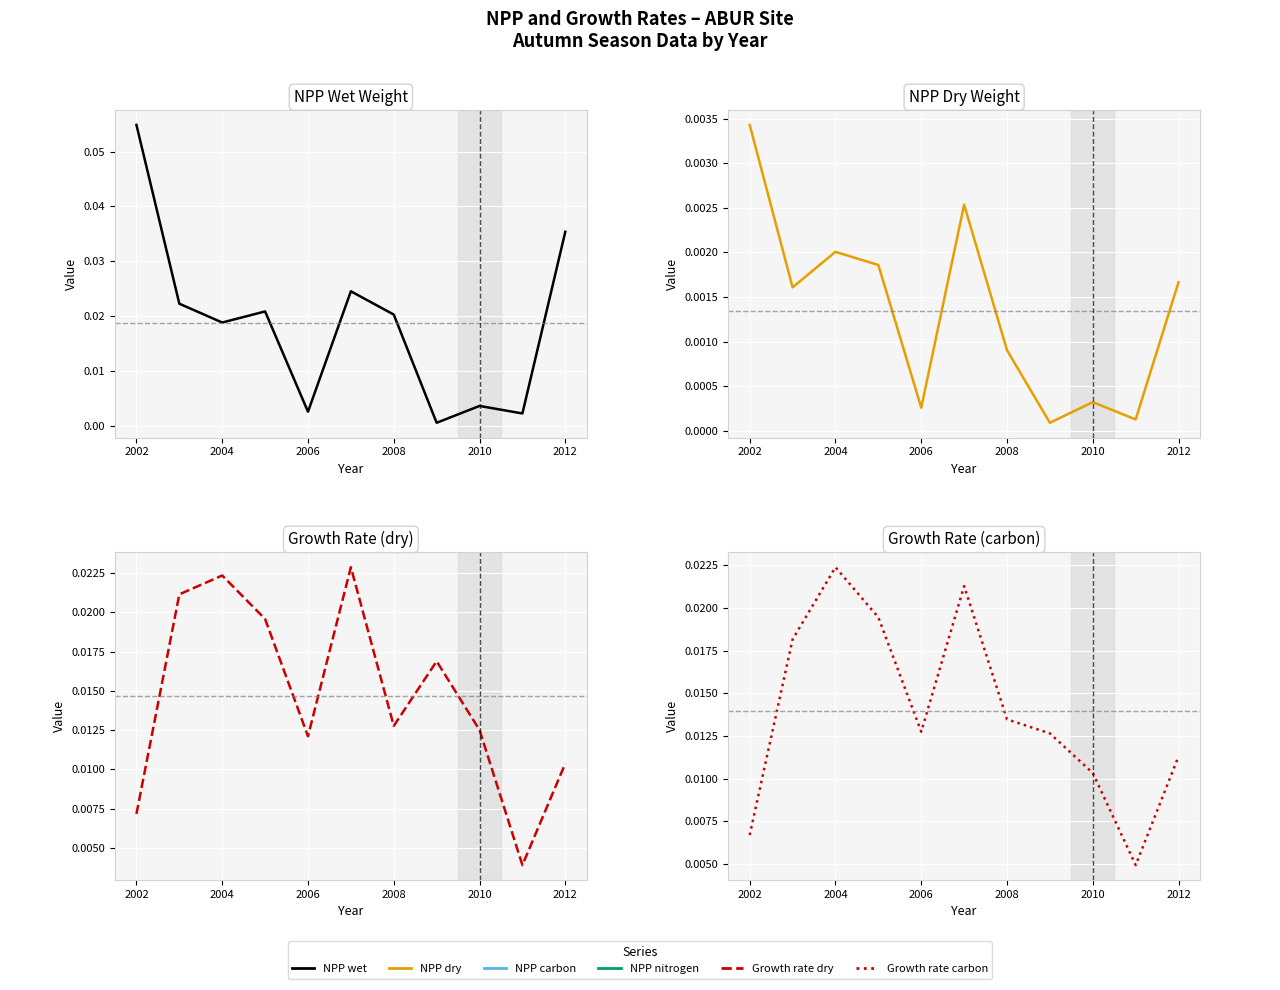

At how many categories does at least one series exceed 0?

11